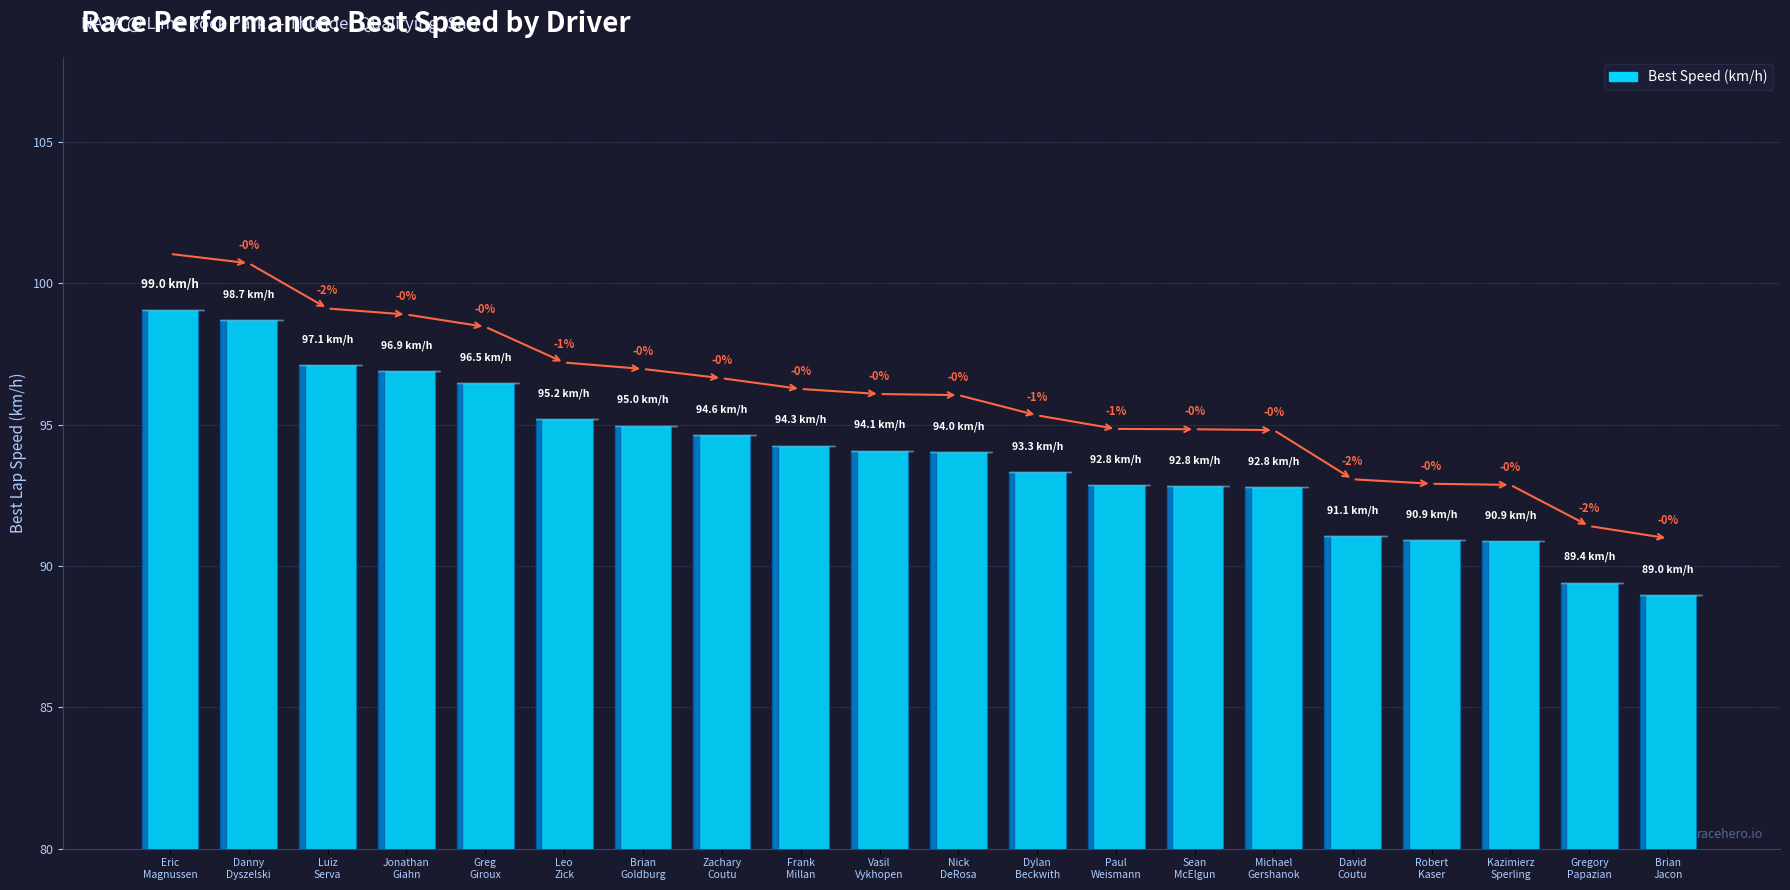

Between Robert
Kaser and Luiz
Serva, which is larger?

Luiz
Serva